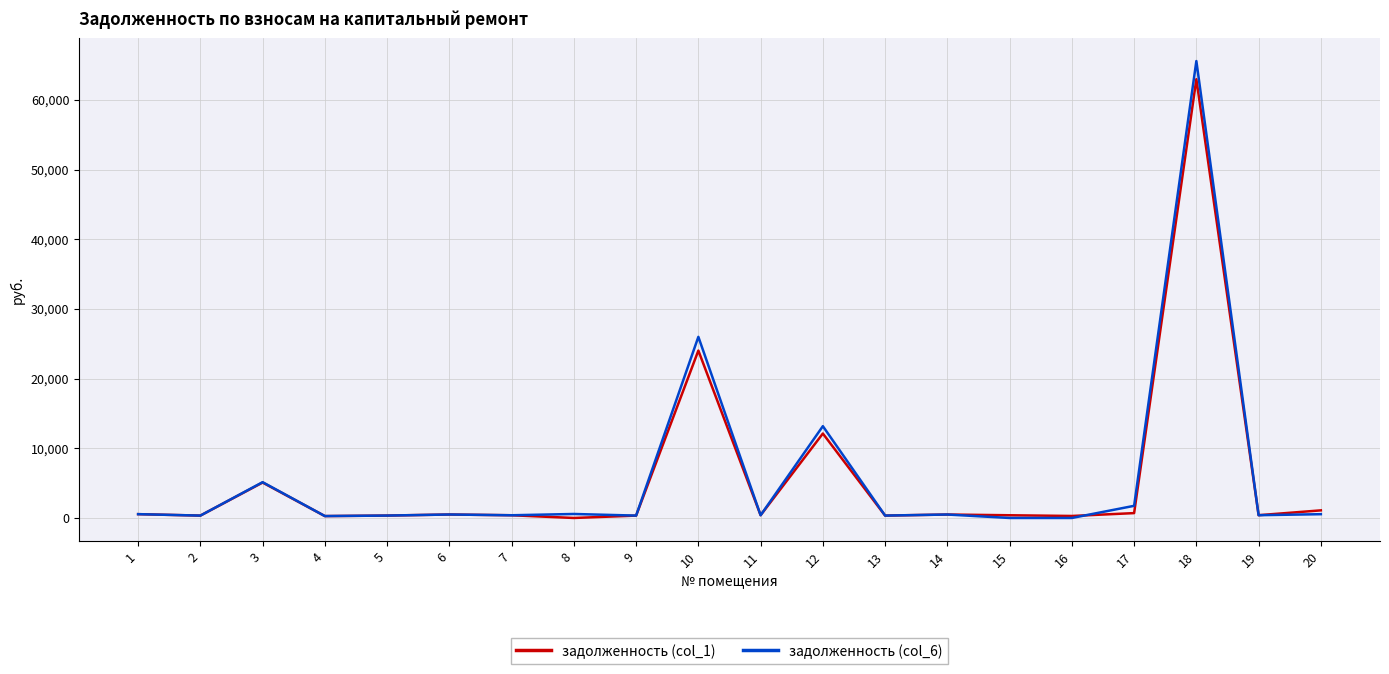

Which series has the largest range (max minus min)?

задолженность (col_6)